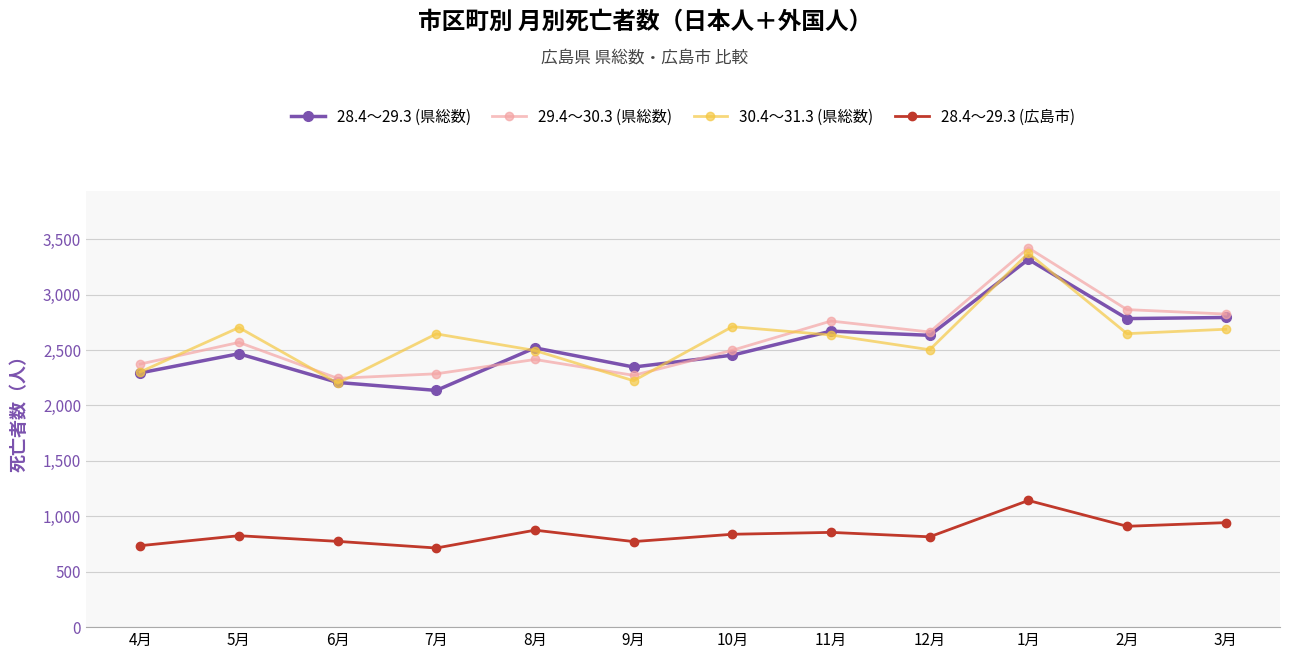

Where is the first local minimum for 28.4～29.3 (広島市)?

7月